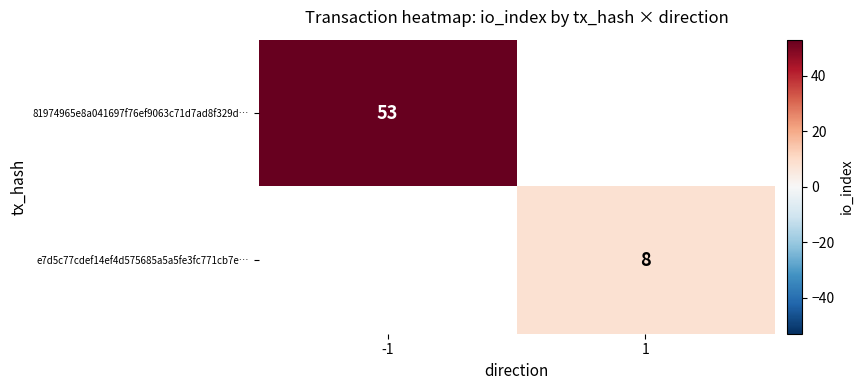

The value of 81974965e8a041697f76ef9063c71d7ad8f329d… at -1 is 53. True or false?

True